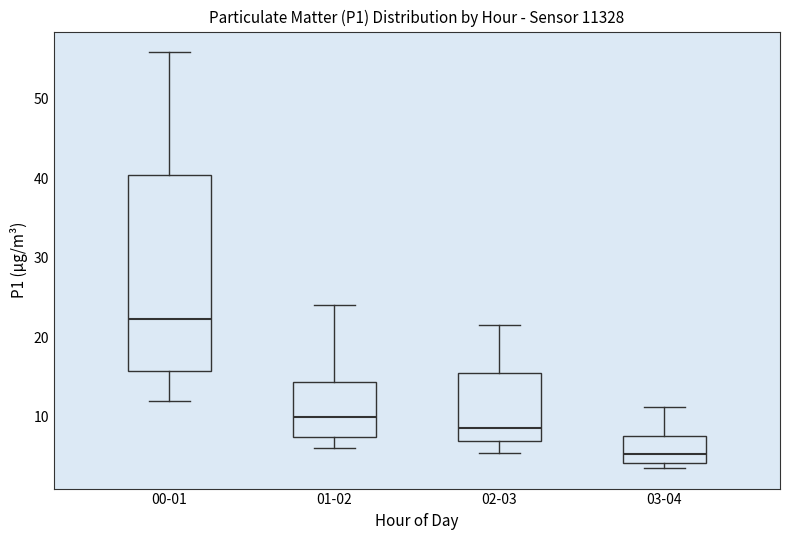

Which box's median line is the highest?

00-01